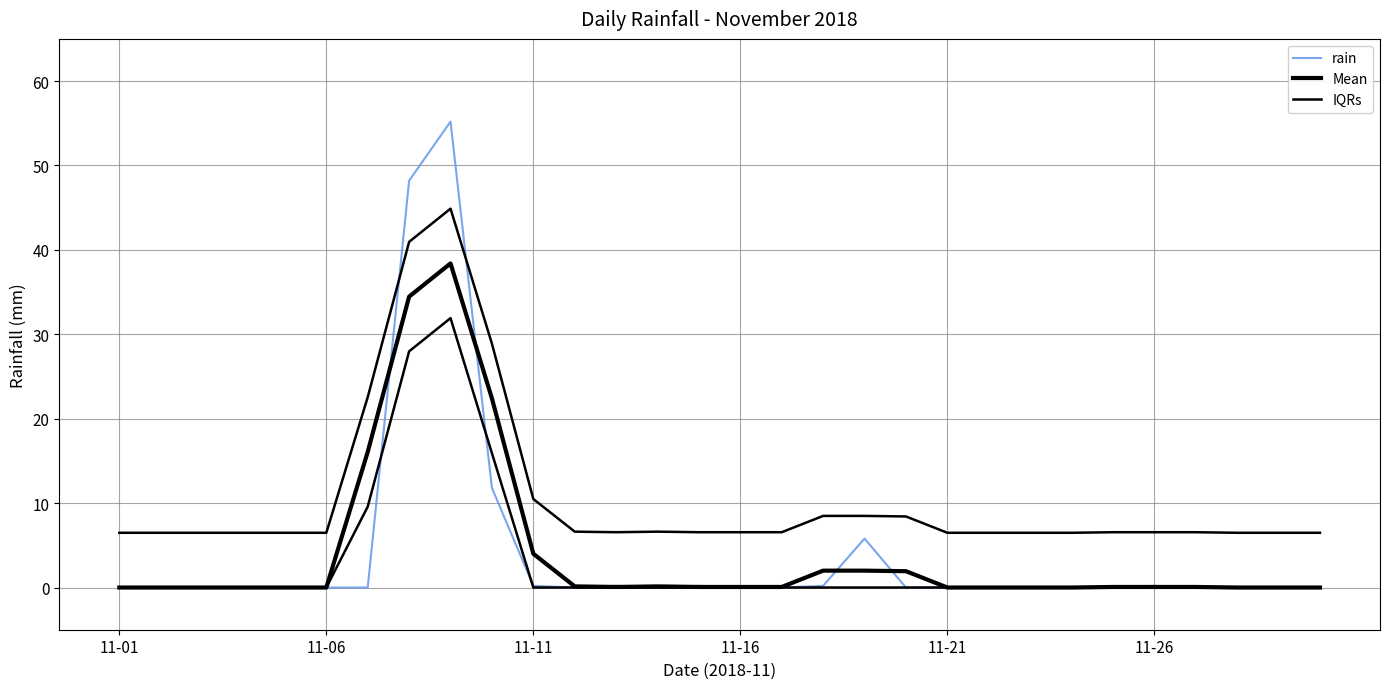

What is the difference between the maximum and minimum values in the IQRs series?

38.4